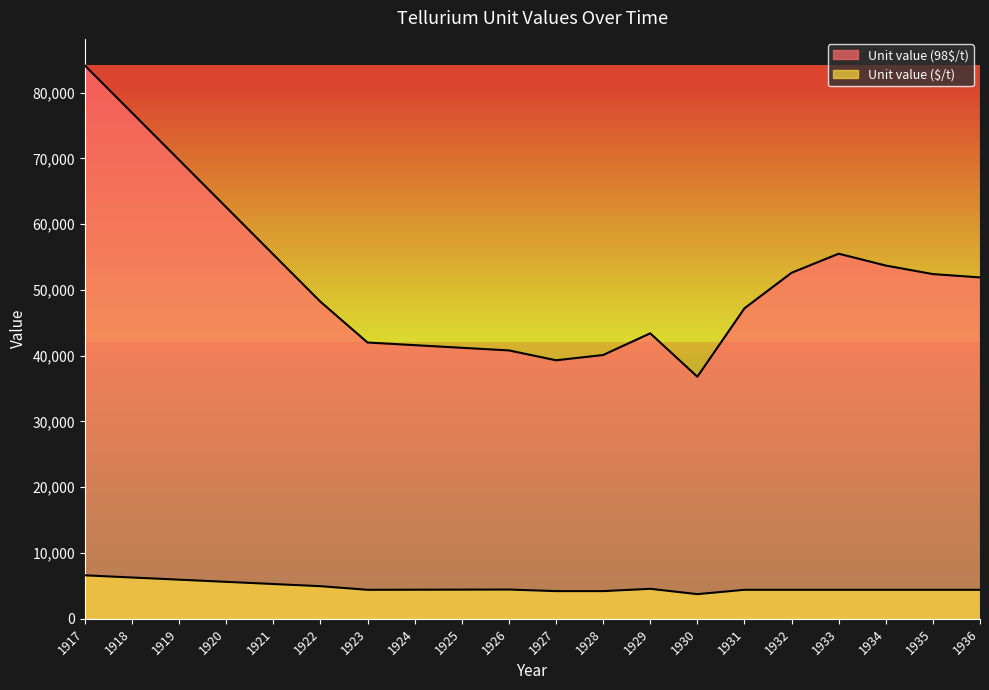

Which series has the largest total across all categories?

Unit value (98$/t)